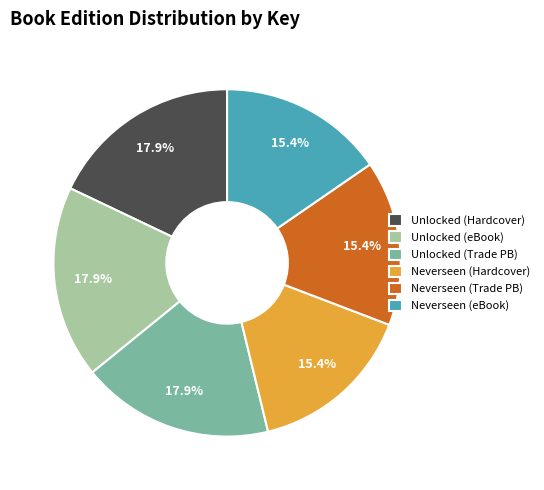

What is the ratio of the value at Neverseen (eBook) to the value at Unlocked (Hardcover)?

0.9